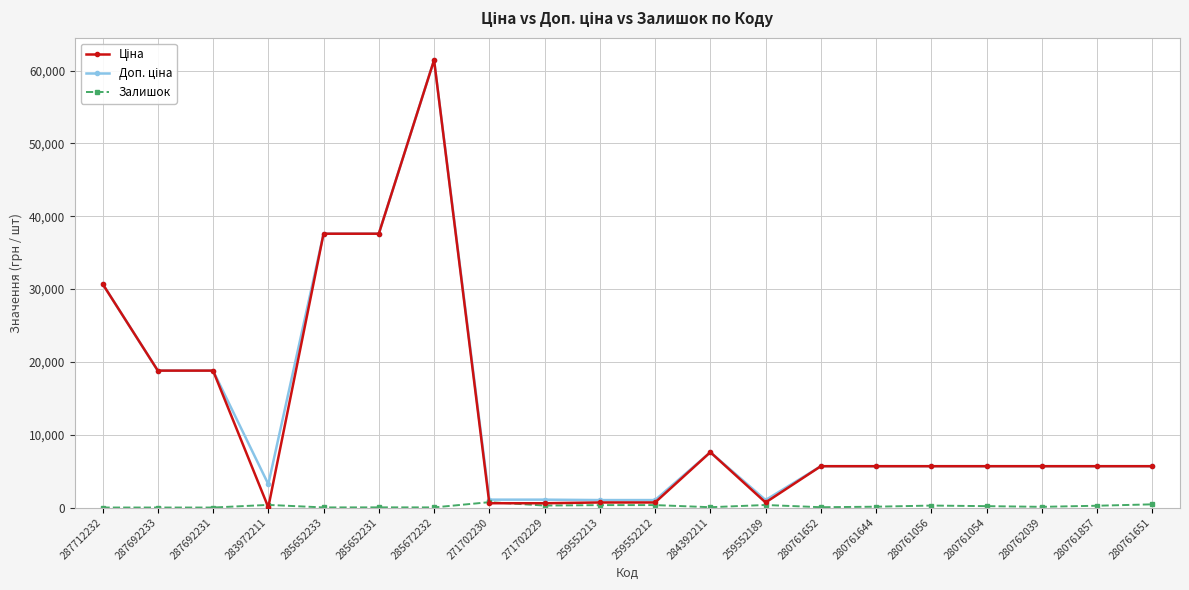

Does the chart have visible grid lines?

Yes